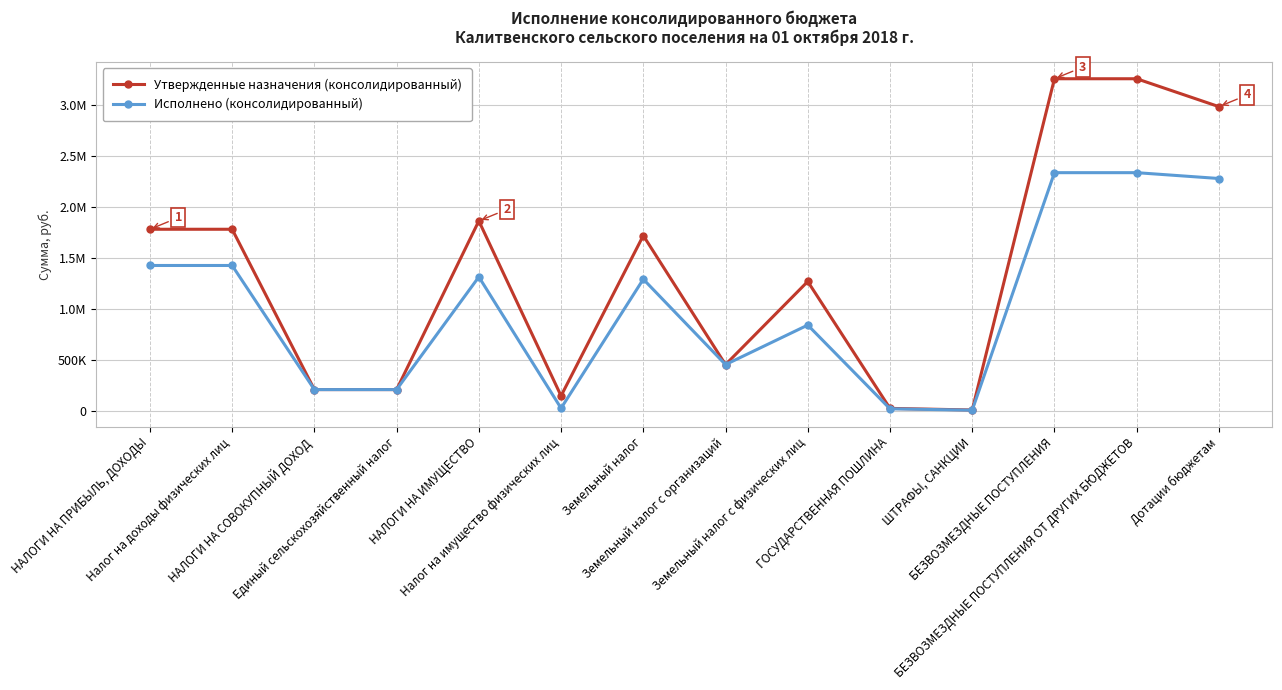

What is the average value of the Исполнено (консолидированный) series?

1009447.0